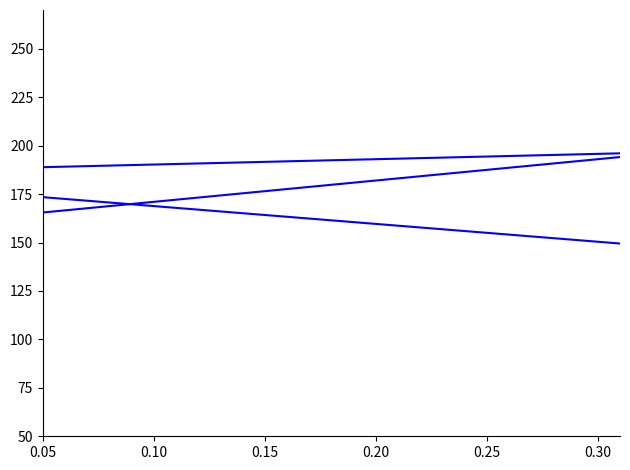

What is the average value of the value series?

160